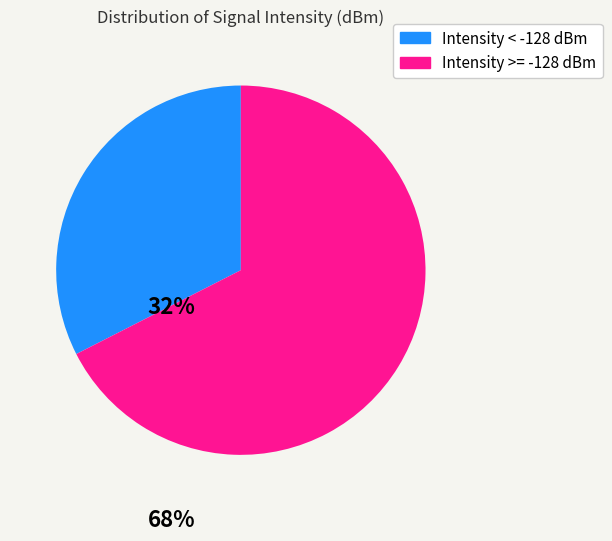

Is there a majority slice in this chart?

Yes